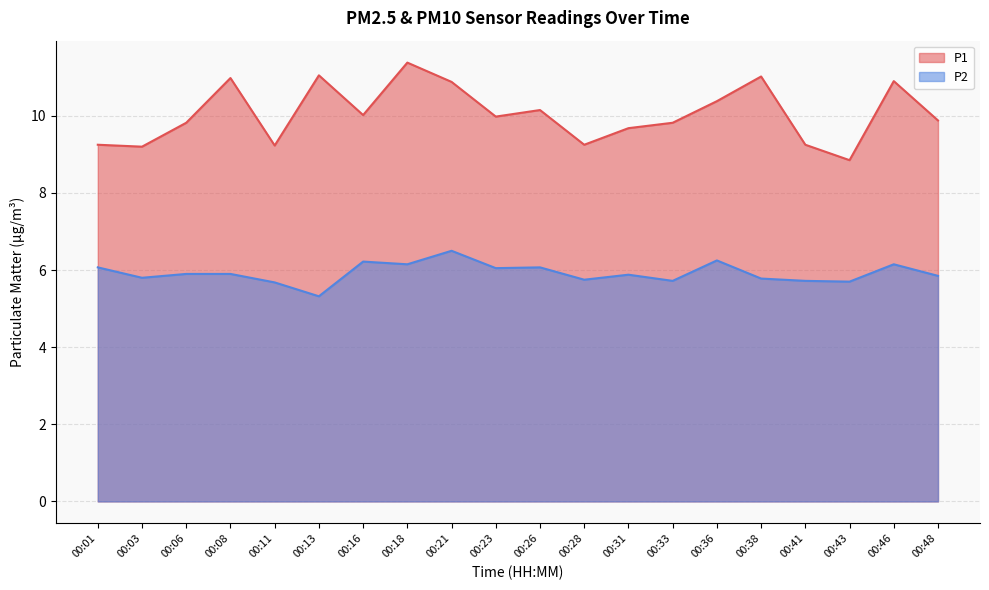

At which category is the sum across all series the highest?

00:18